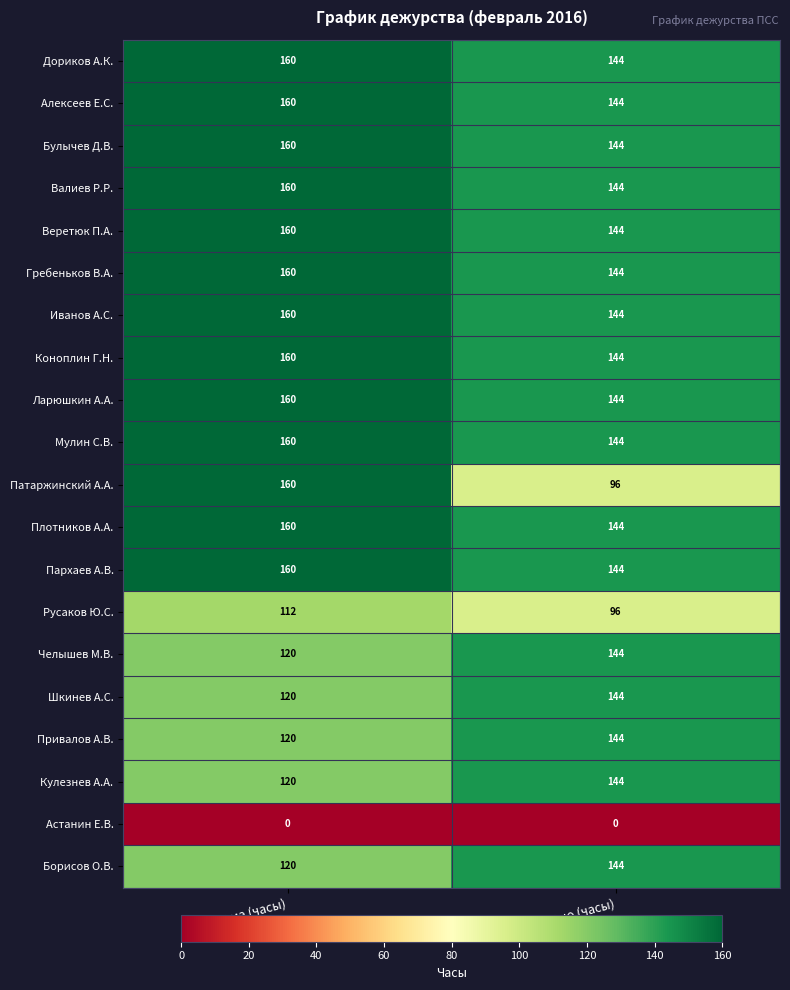

At which category is the sum across all series the highest?

норма (часы)